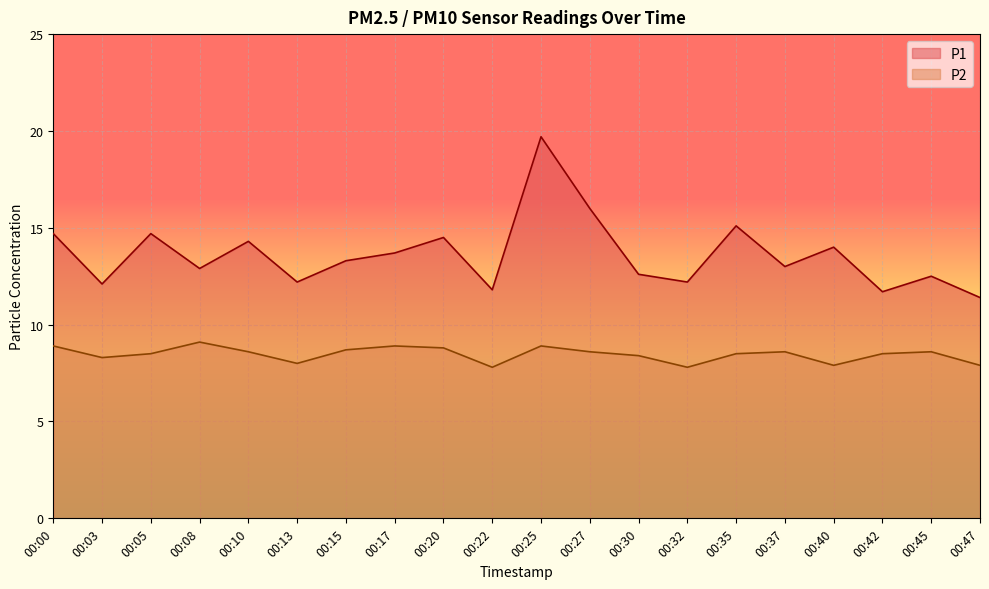

Which series has the widest spread of values?

P1